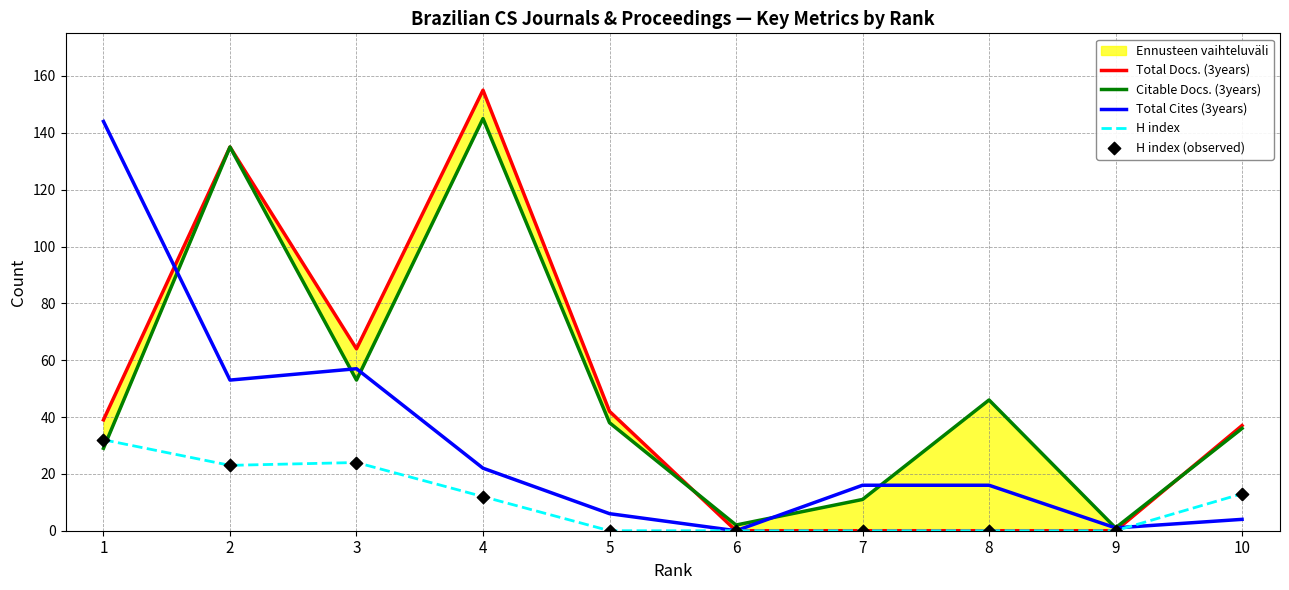

At how many categories does at least one series exceed 94?

3